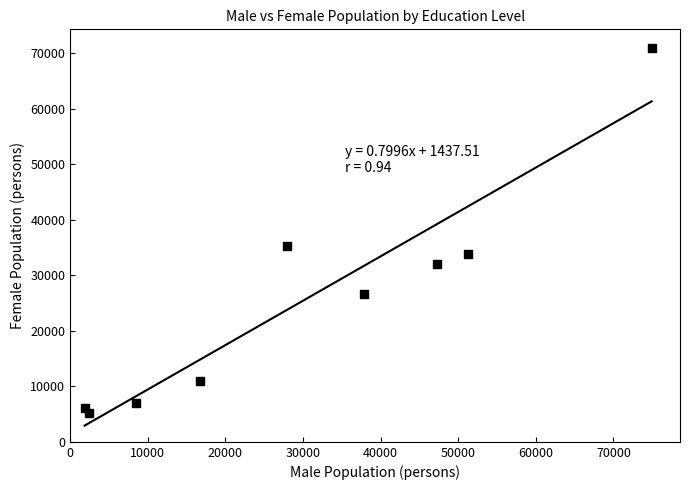

What Y value in the scatter plot is closest to 38035?

35232.1